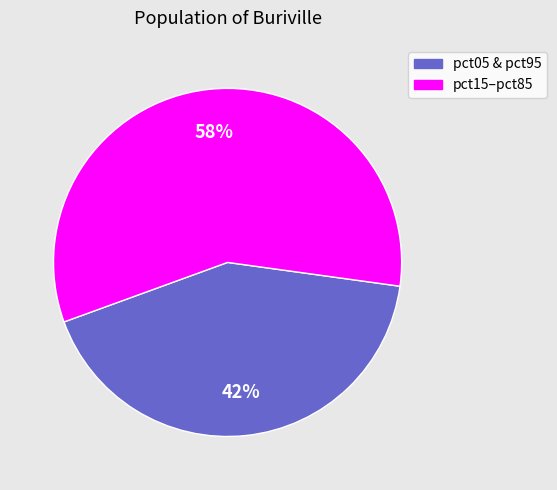

Is there a majority slice in this chart?

Yes